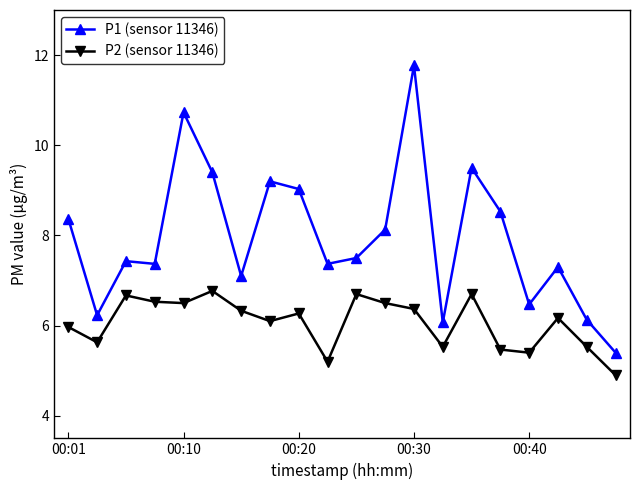

Which series has the largest total across all categories?

P1 (sensor 11346)